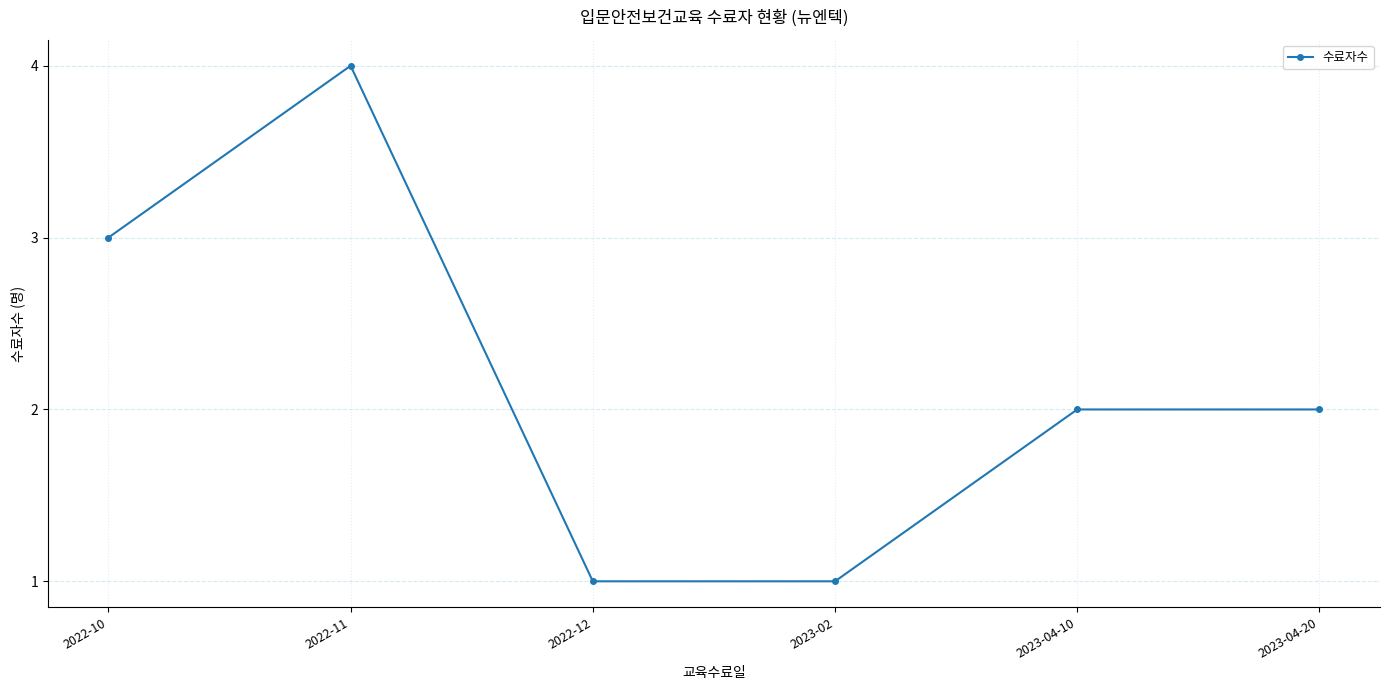

Between 2022-10 and 2023-04-20, which is larger?

2022-10